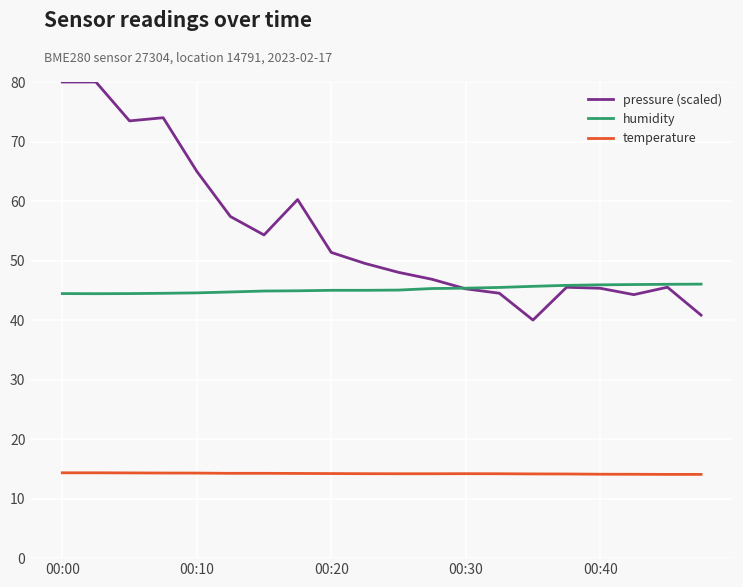

What is the greatest value displayed?

80.0